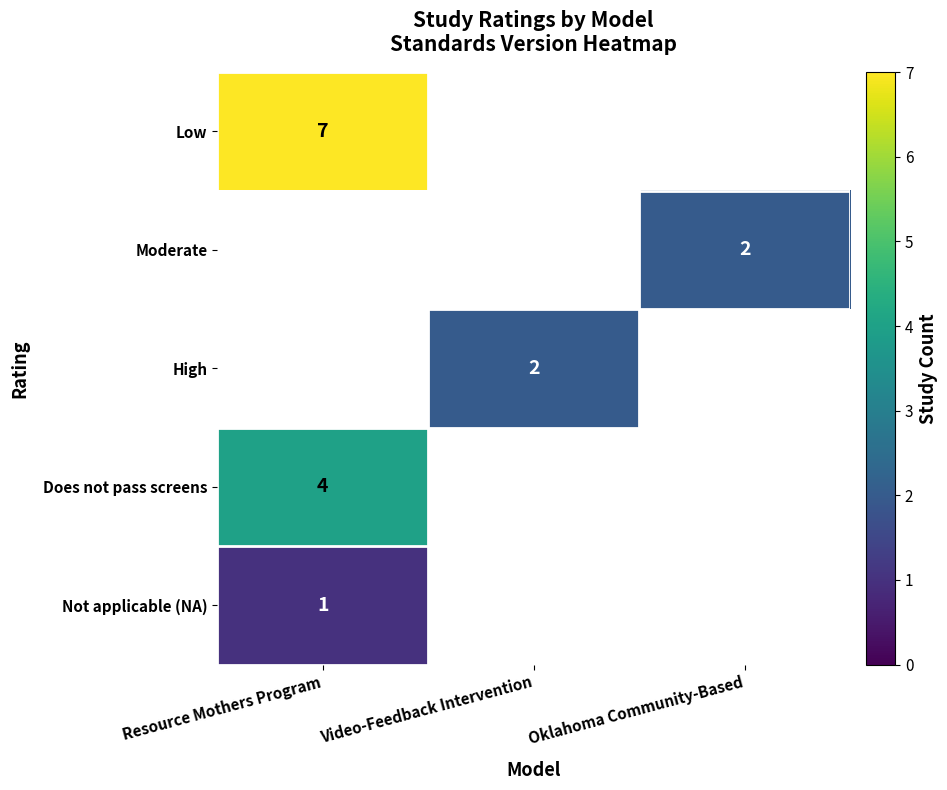

Count the number of data series in this chart.

5